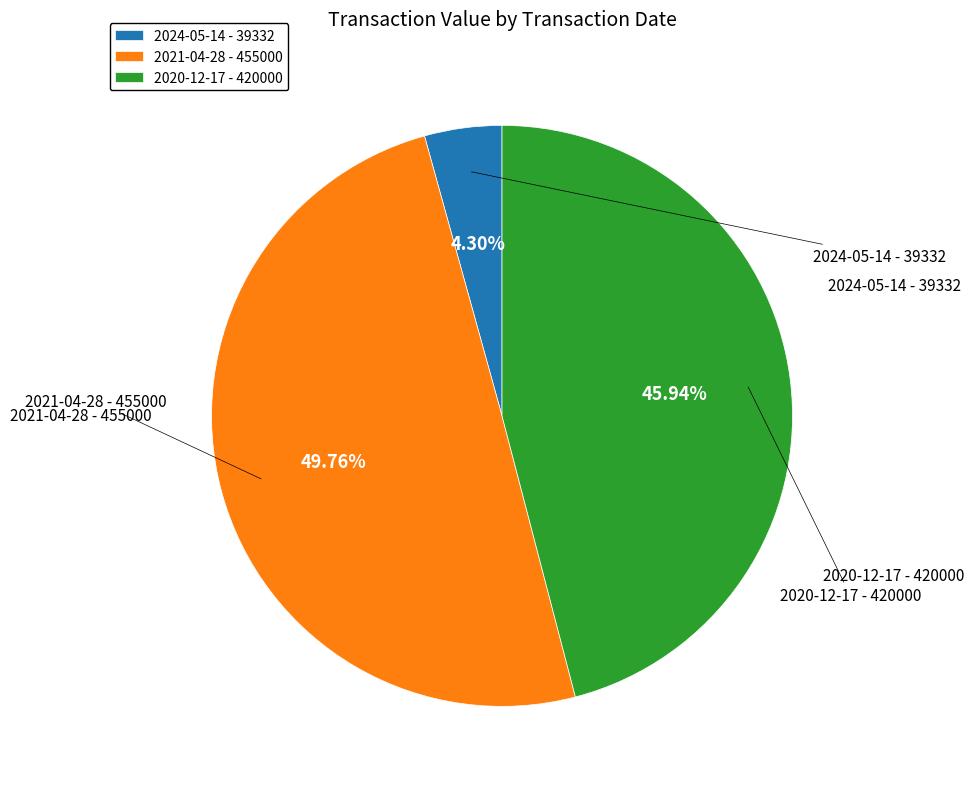

Is it true that 2024-05-14 - 39332 is 4% of the pie?

True